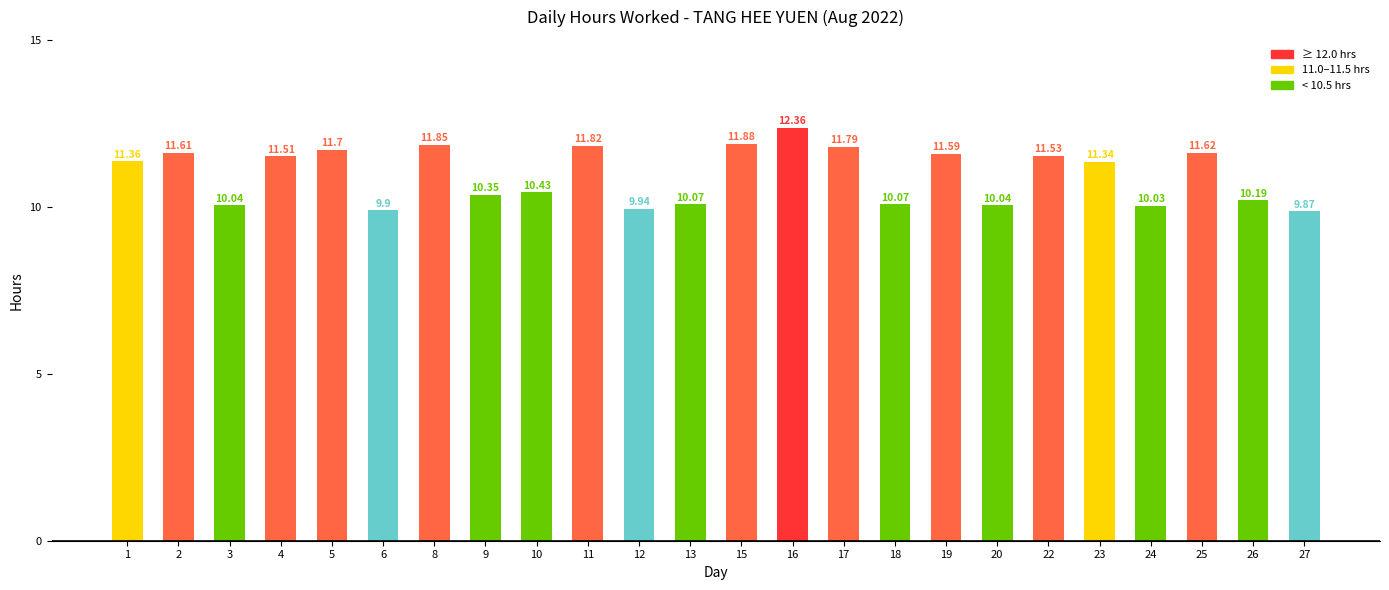

The chart shows a value of 11.6 at 2. True or false?

True